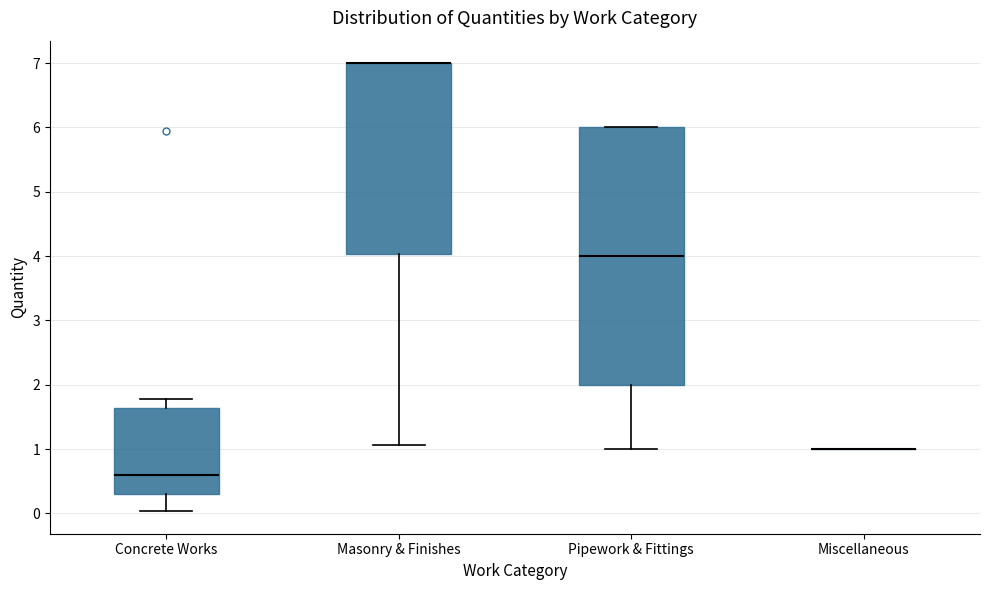

Where does the lower whisker of the box for Masonry & Finishes end on the y-axis? The values are not printed on the chart, so give them approximately, as read against the axis.

1.1